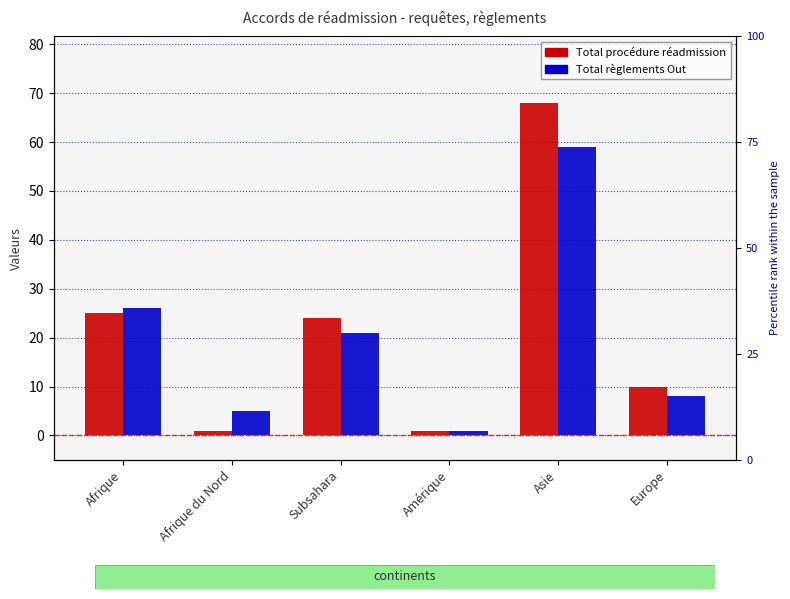

At Subsahara, list the series in order from largest to smallest.

Total procédure réadmission, Total règlements Out